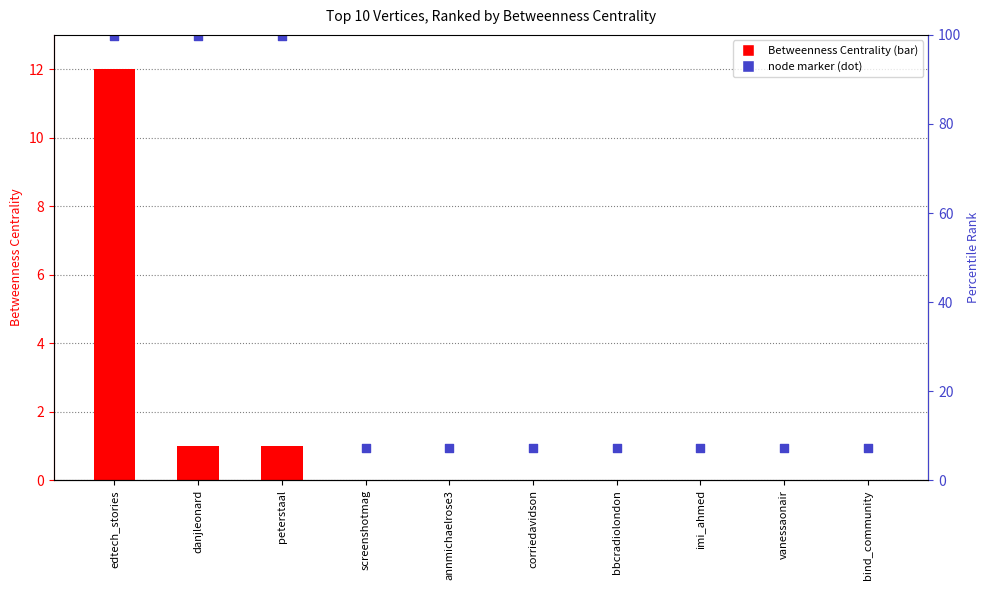

Which series contains the lowest Y value?

Betweenness Centrality